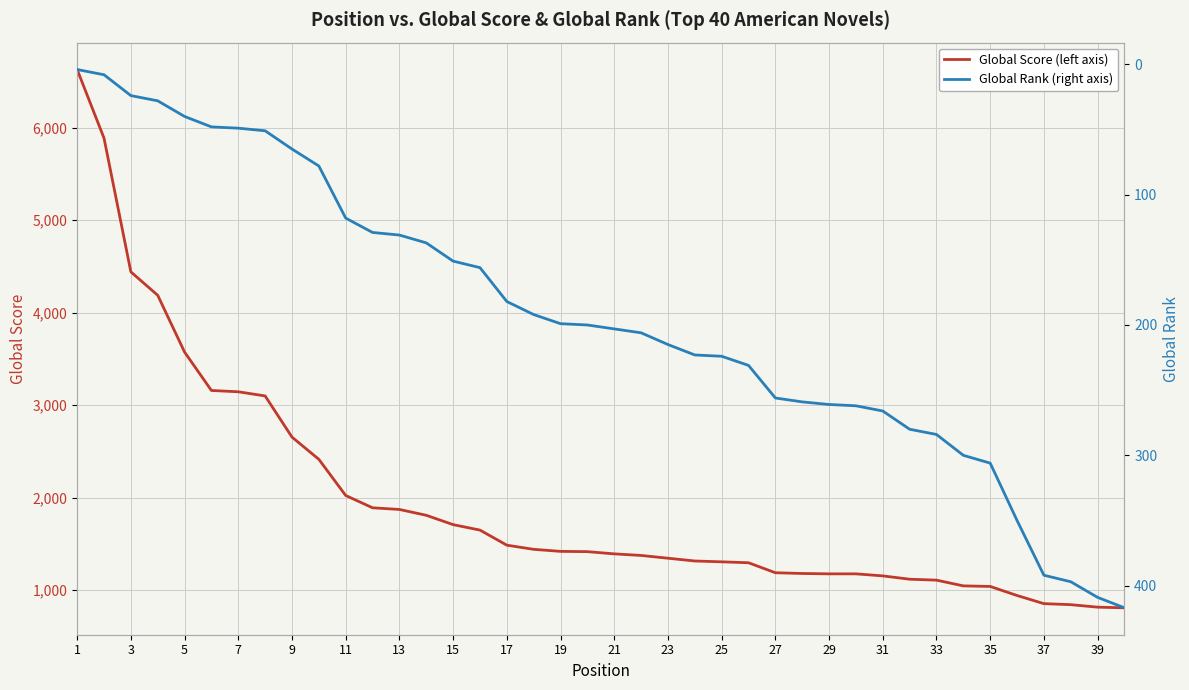

True or false: Global Score (left axis) has a value of 1307 at 25.

True